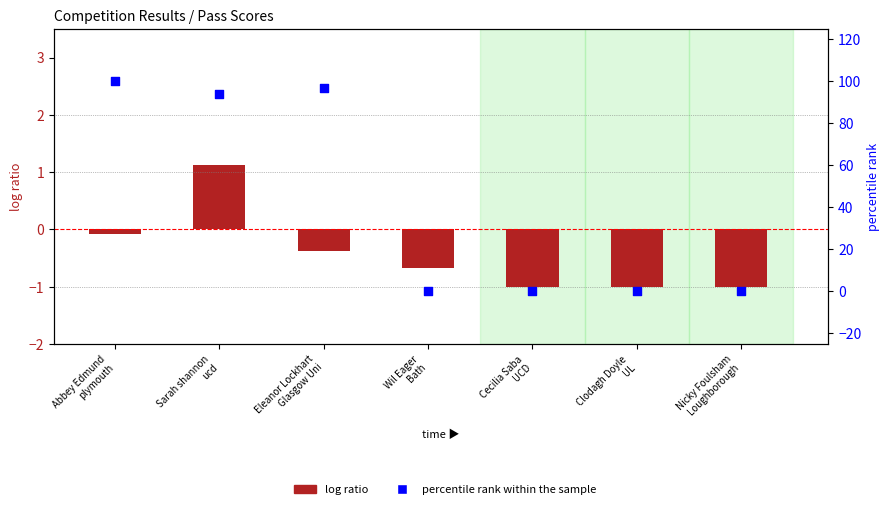

Which series has the largest total across all categories?

percentile rank within the sample